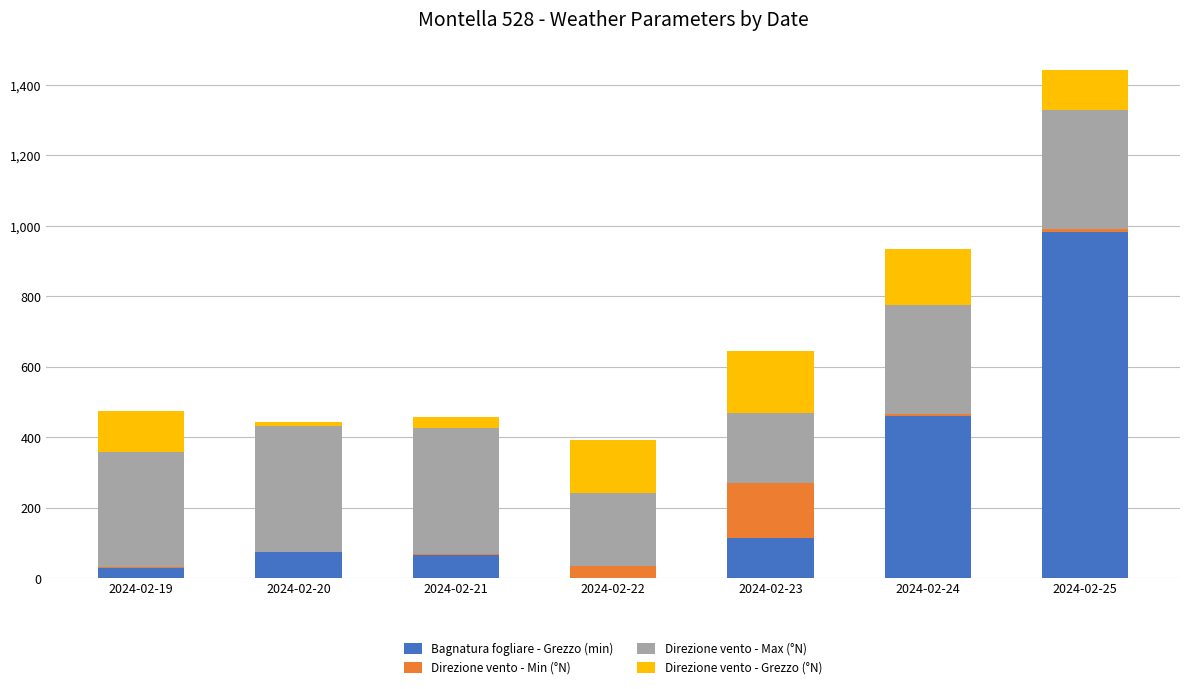

Which category has the highest value in the Bagnatura fogliare - Grezzo (min) series?

2024-02-25